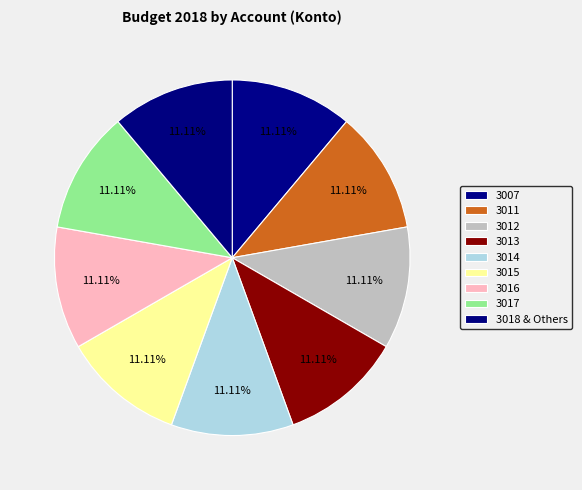

How many slices are in this pie chart?

9